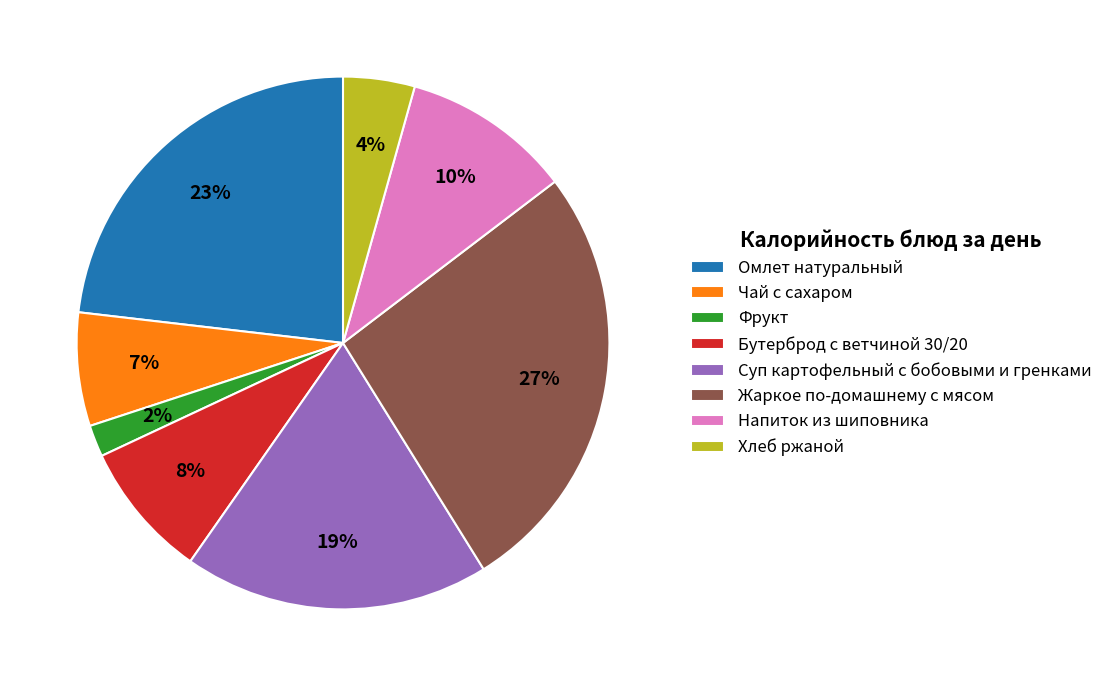

Rank the categories by value from highest to lowest.

Жаркое по-домашнему с мясом, Омлет натуральный, Суп картофельный с бобовыми и гренками, Напиток из шиповника, Бутерброд с ветчиной 30/20, Чай с сахаром, Хлеб ржаной, Фрукт